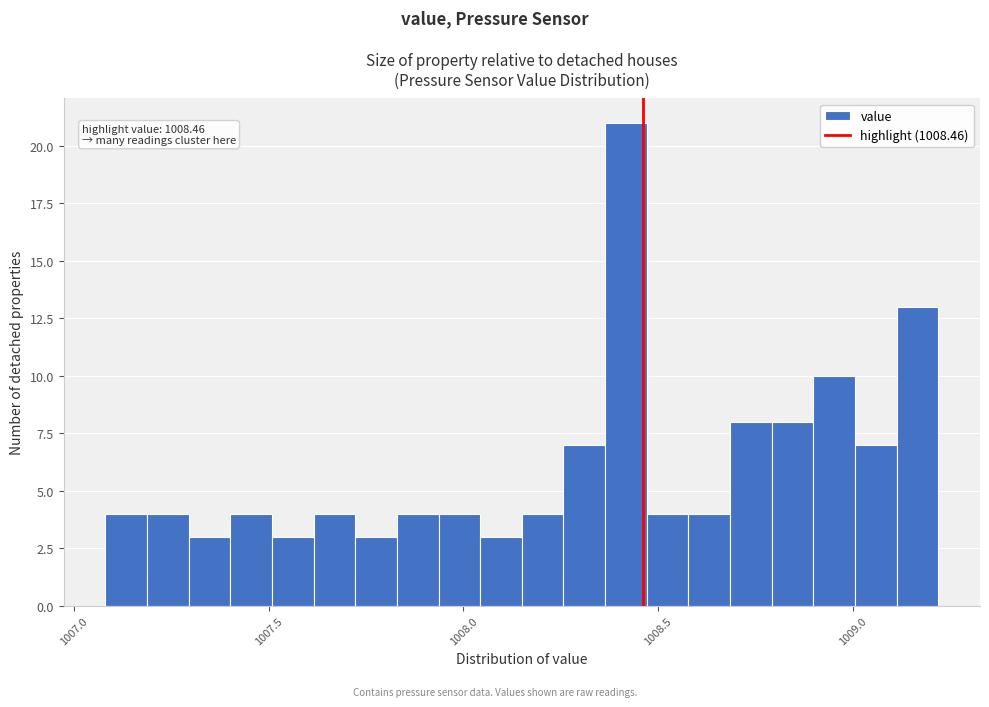

Read against the x-axis, roughly where is the centre of the tallest bar?

1008.40